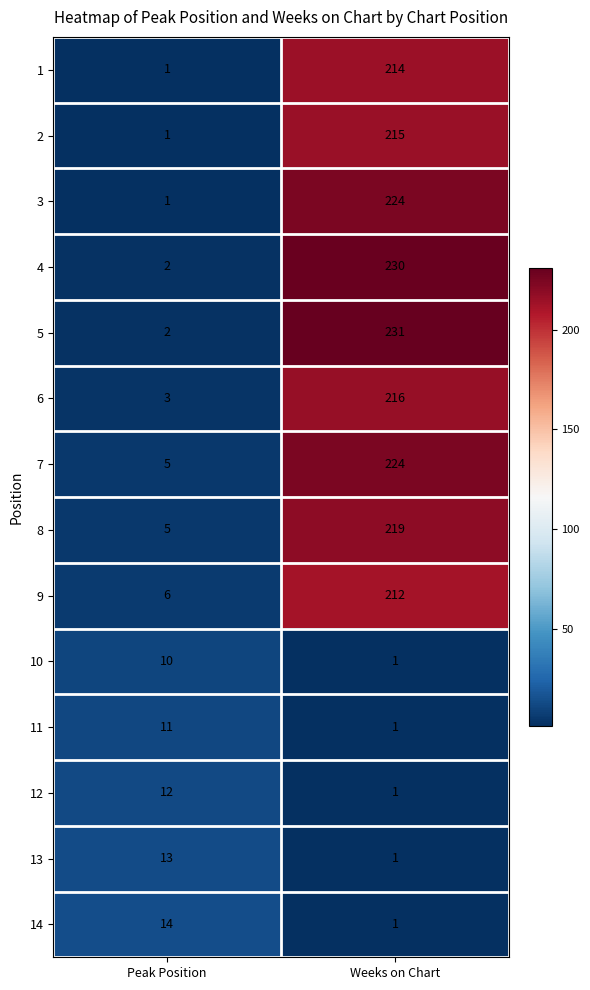

What is the difference between the 11 values at Peak Position and Weeks on Chart?

10